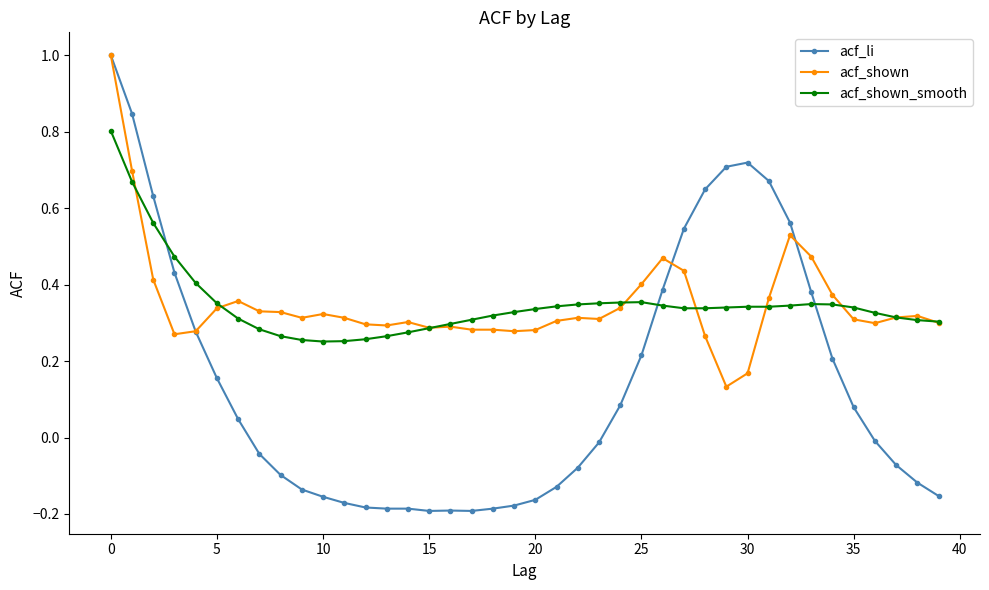

Which series has the widest spread of values?

acf_li